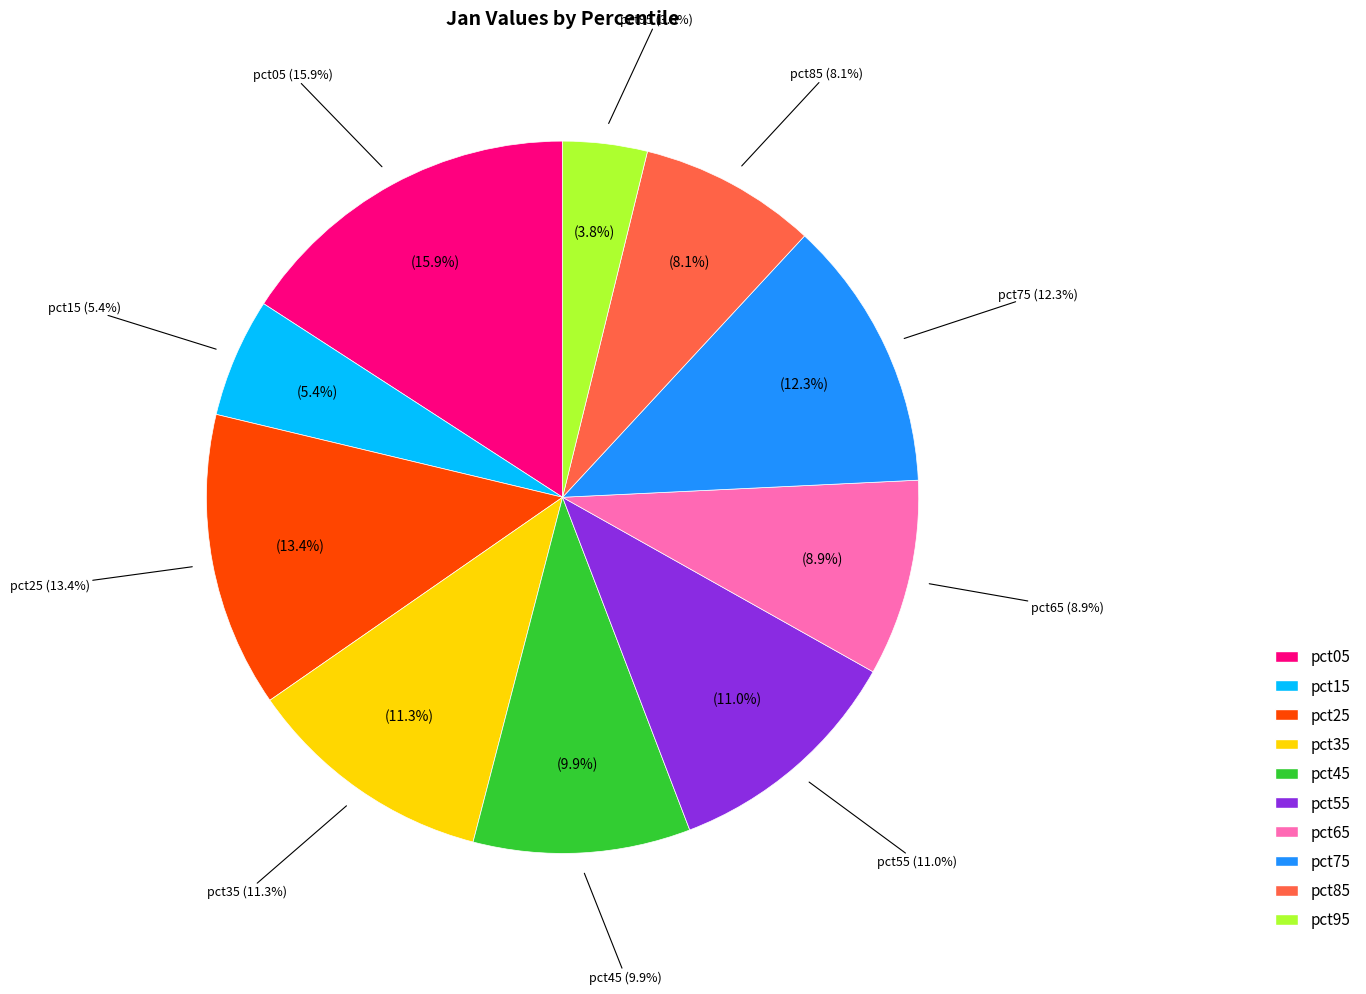

To the nearest percent, what is the difference between the pct15 and pct45 slice percentages?

4%